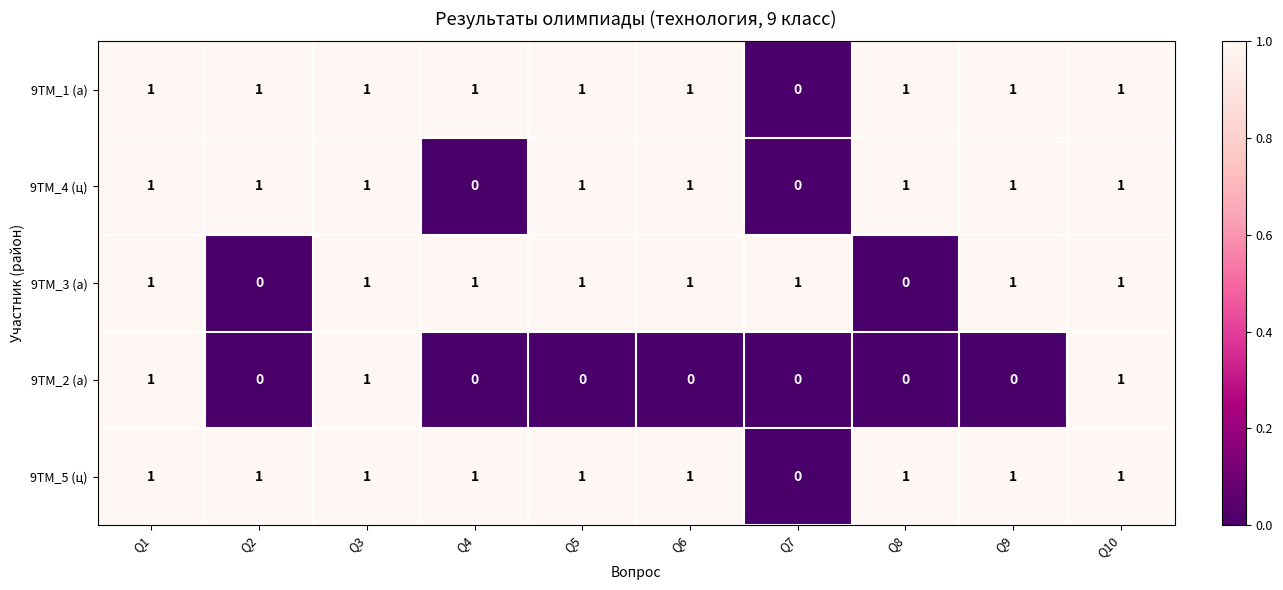

What is the total value across all series at Q9?

4